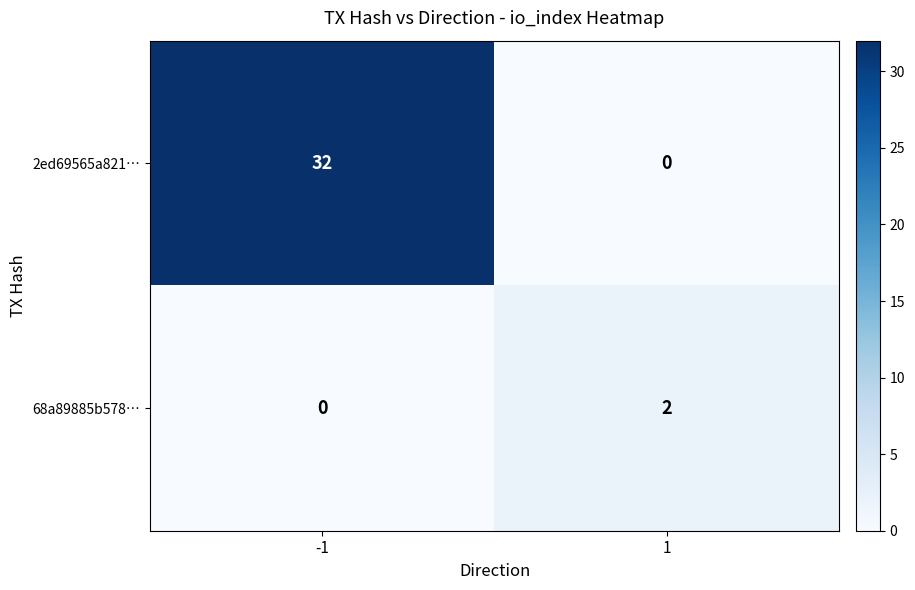

What is the sum of all 2ed69565a821… values?

32